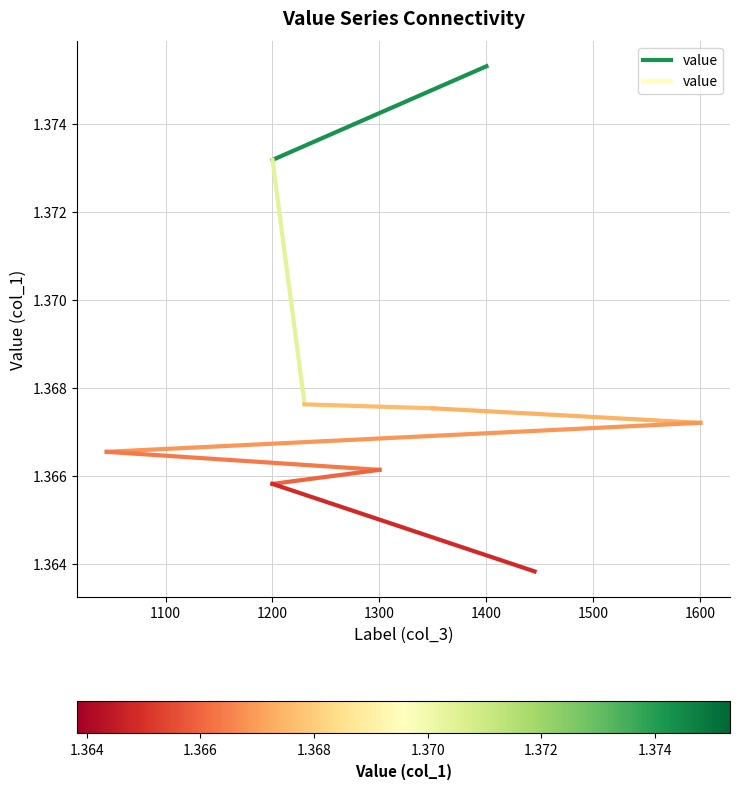

Between 1200 and 1400, which is larger?

1400